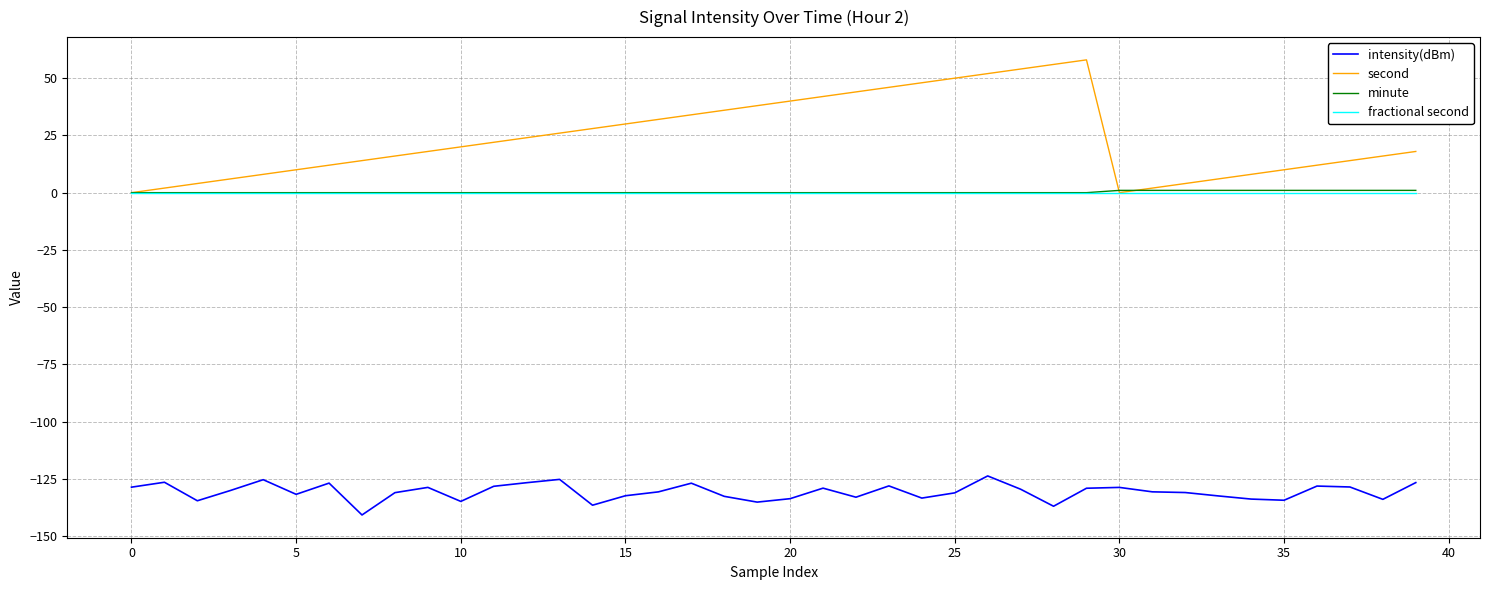

What is the minimum value shown in the chart?

-140.8